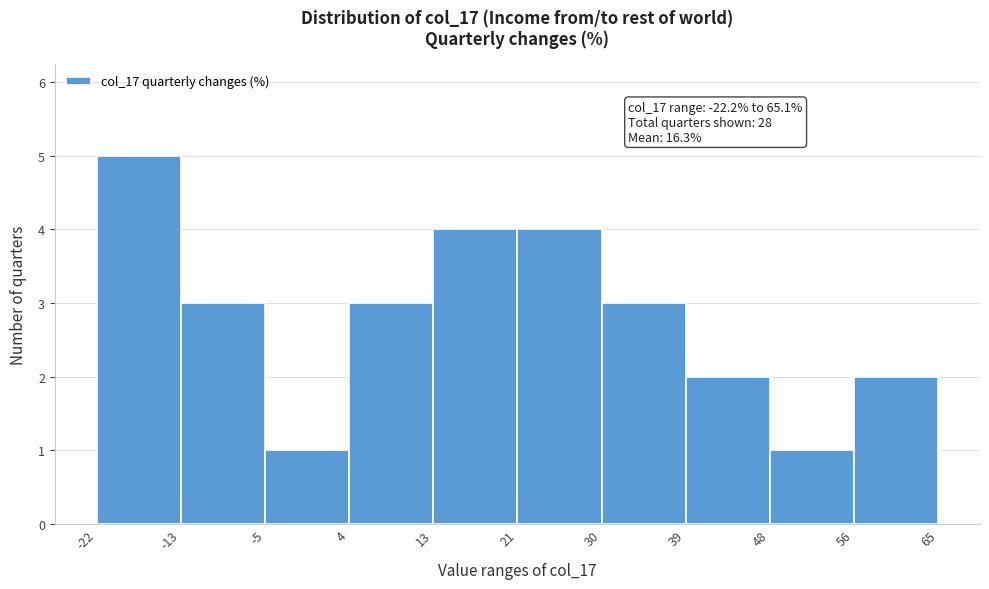

Over which range of the x-axis is the bar tallest?

-22 to -13